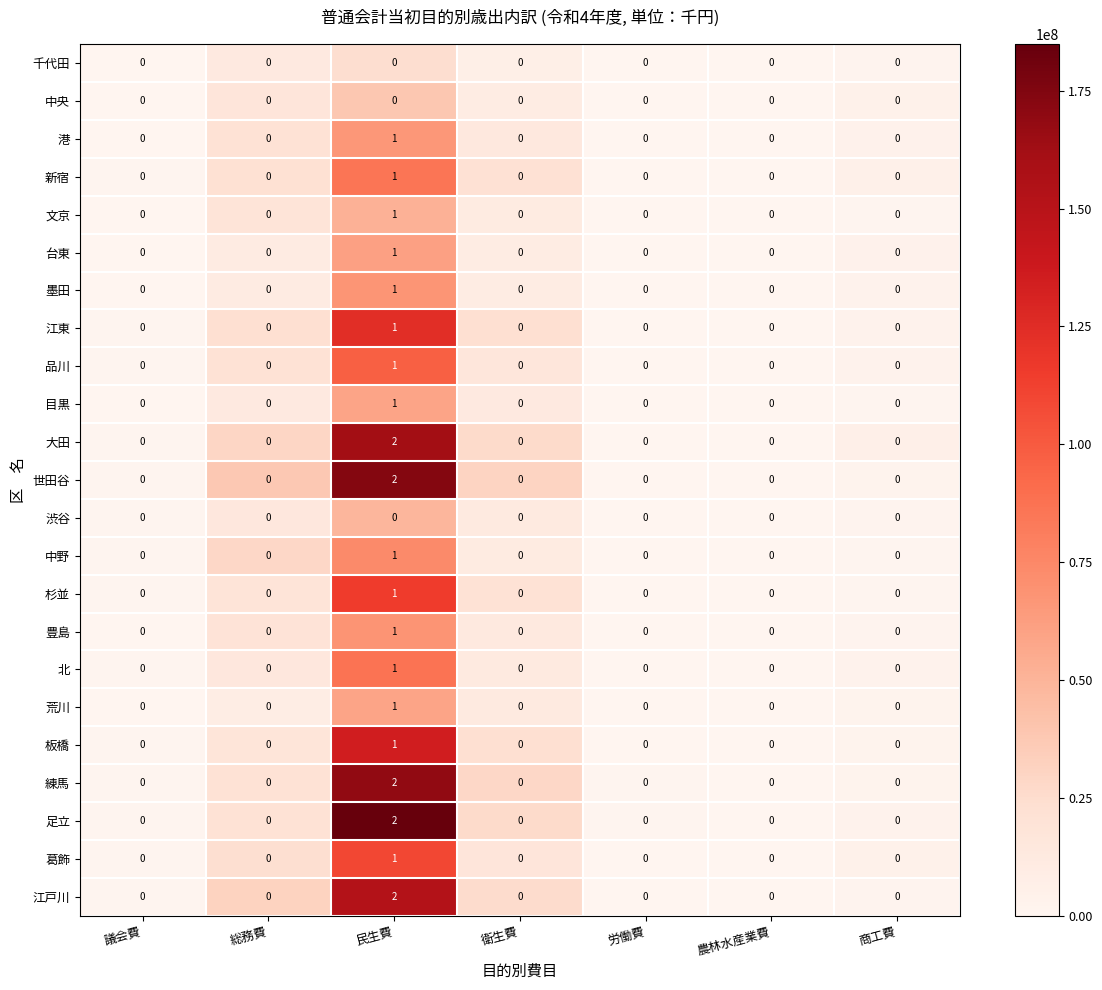

True or false: 北 has a value of 0 at 総務費.

True